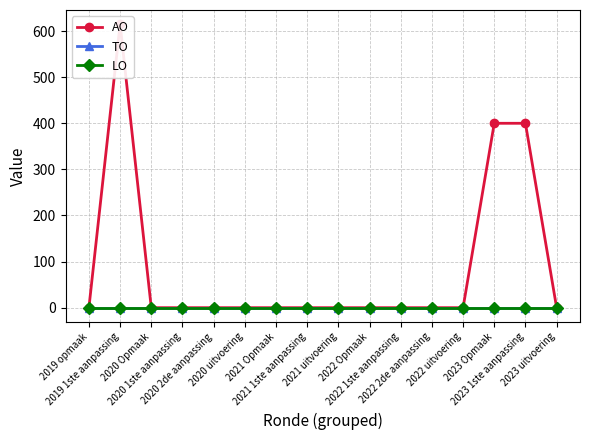

Is it true that LO equals 0 at 2022 uitvoering?

True